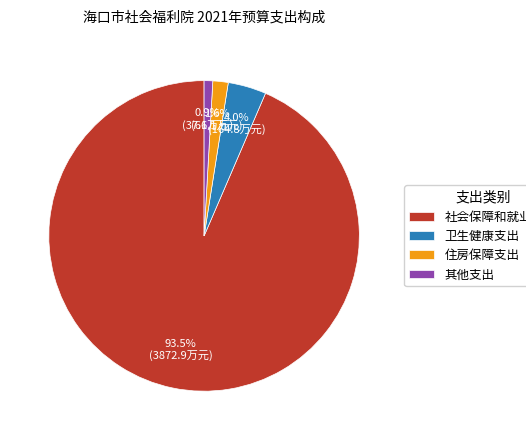

What is the smallest slice in the pie chart?

其他支出